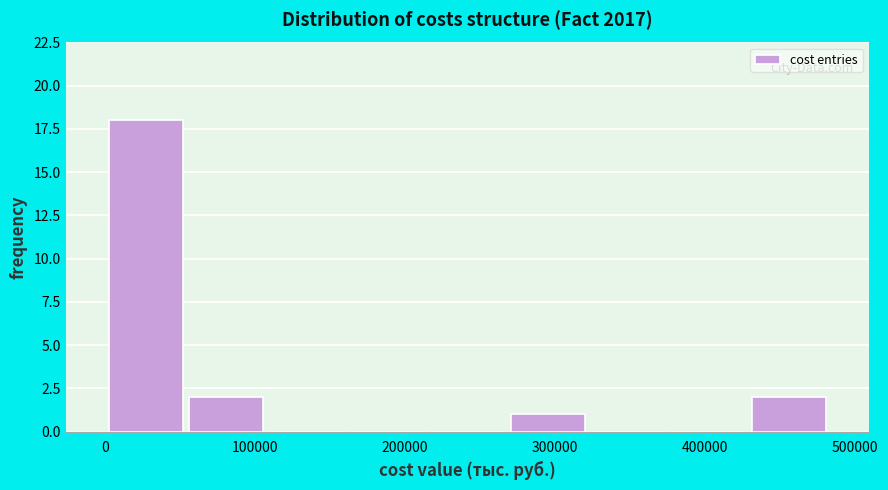

Reading left to right, transcribe this chart: for each bar, give the range it covers on the x-axis and its height. Neither the bar edges nor the heights are printed on the chart, so give them approximately, as read against the axes.

0 to 50000: 18
50000 to 110000: 2
110000 to 160000: 0
160000 to 210000: 0
210000 to 270000: 0
270000 to 320000: 1
320000 to 380000: 0
380000 to 430000: 0
430000 to 480000: 2